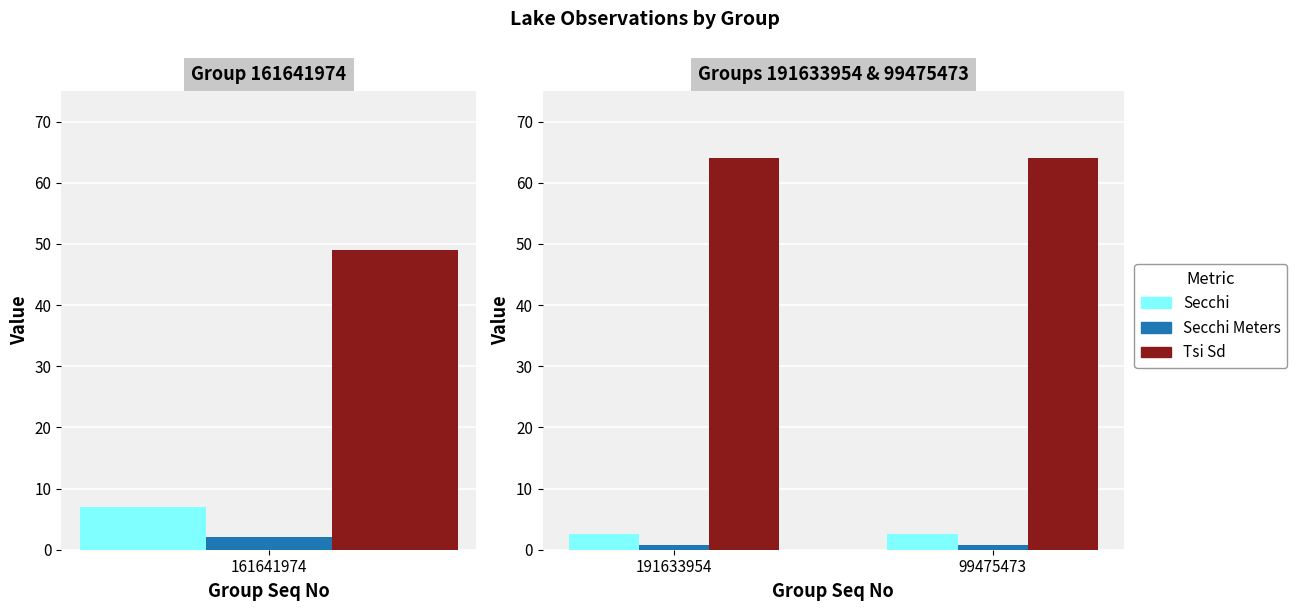

At 191633954, list the series in order from smallest to largest.

Secchi Meters, Secchi, Tsi Sd